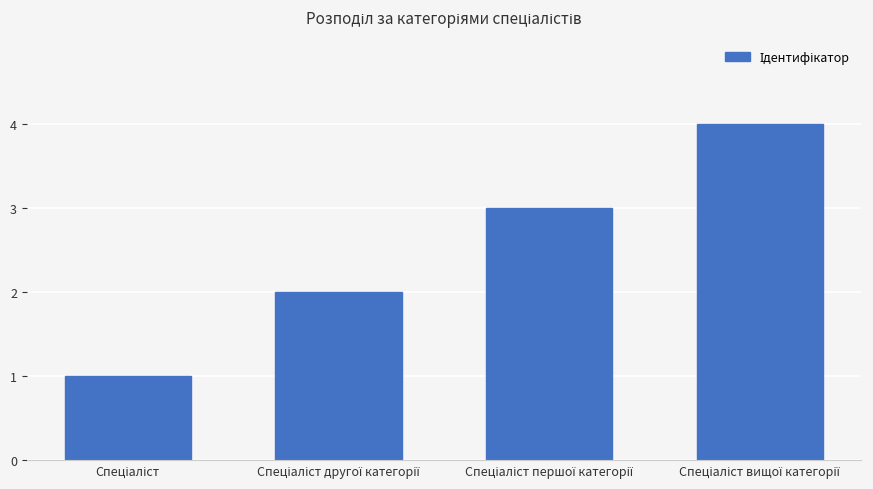

Reading left to right, list all the values displayed in this chart.

1	2	3	4